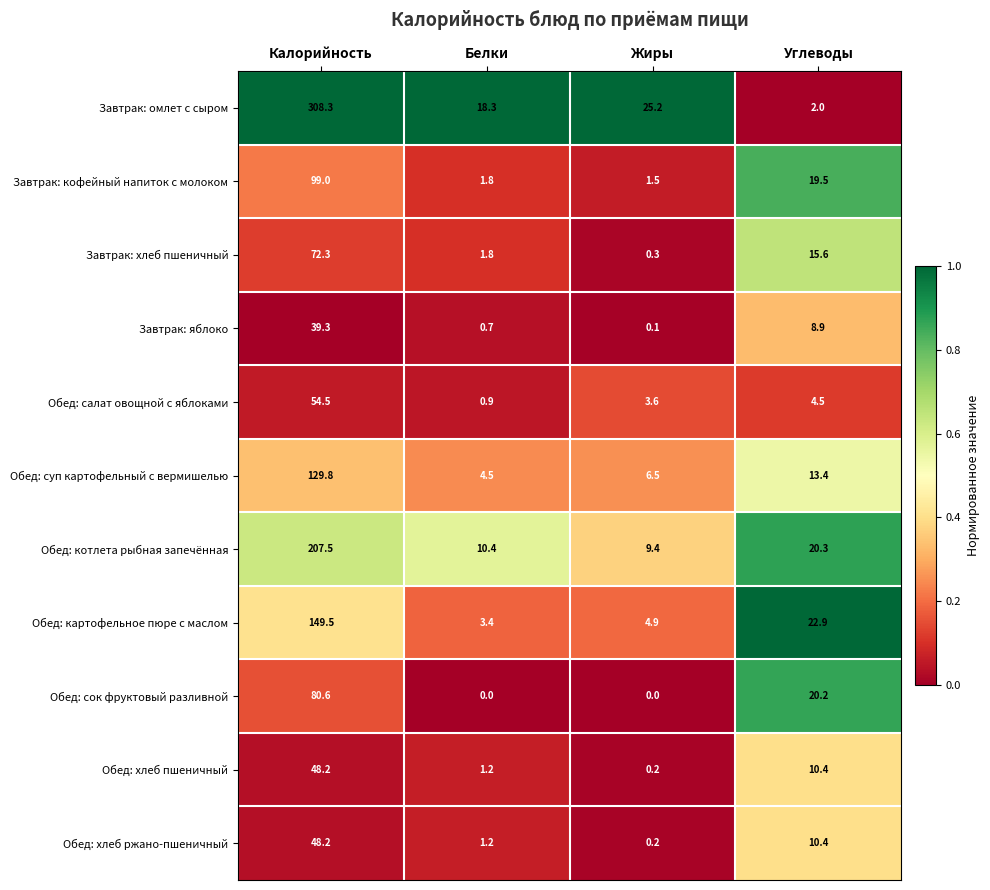

What is the sum of the Завтрак: кофейный напиток с молоком values at Жиры and Углеводы?

21.0